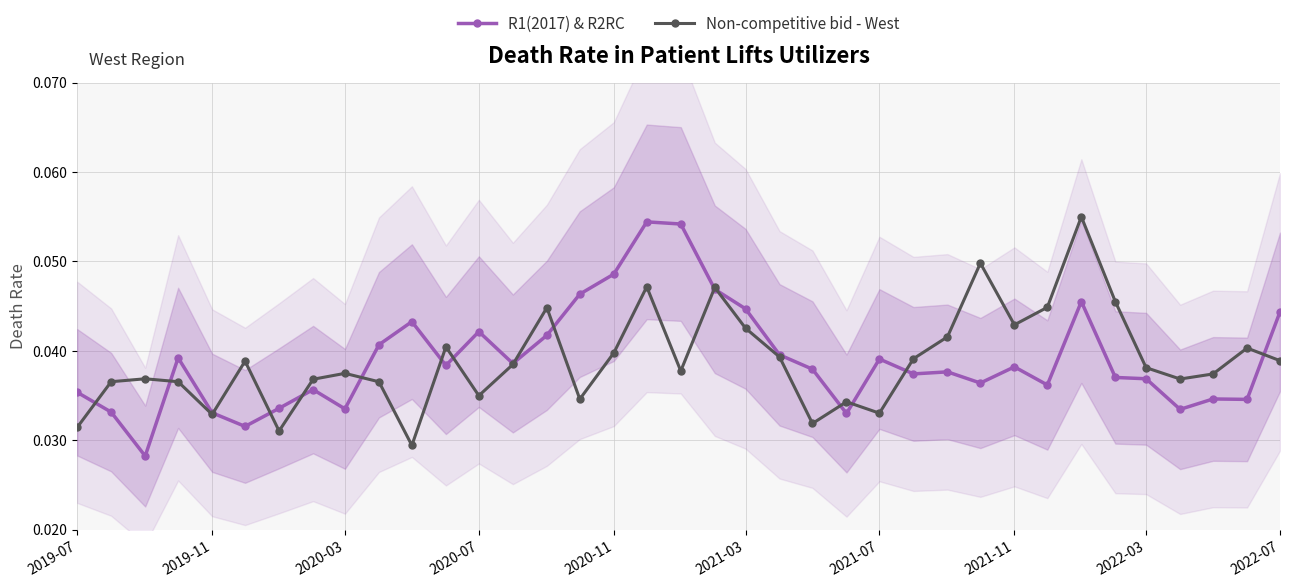

True or false: R1(2017) & R2RC has more than 2 interior local peaks.

True